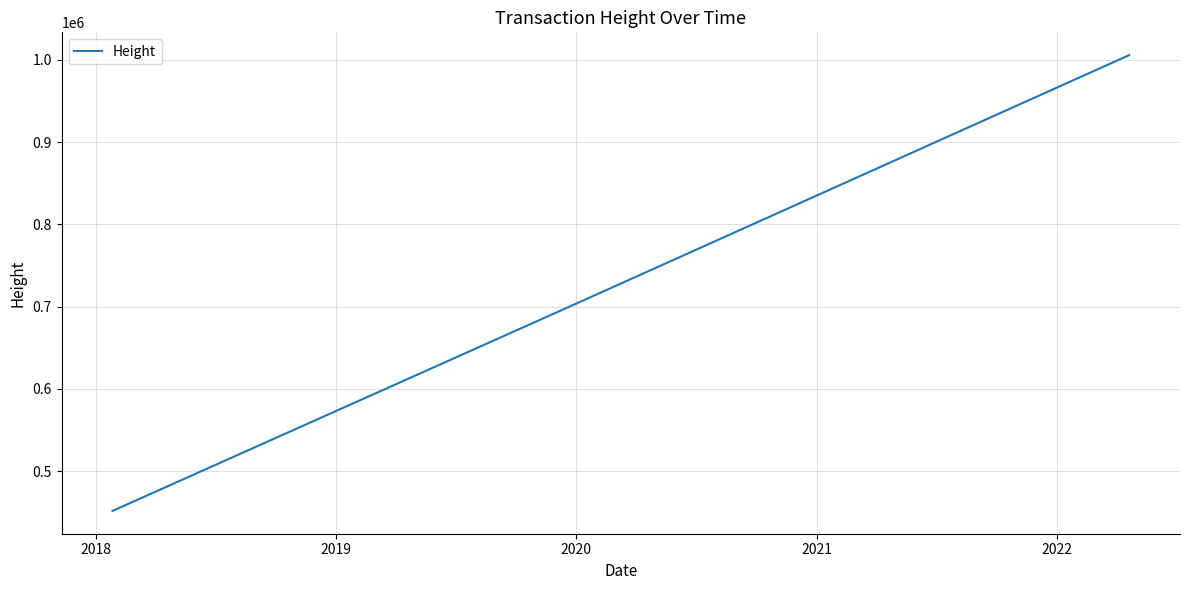

Does the chart display data point markers on the line(s)?

No